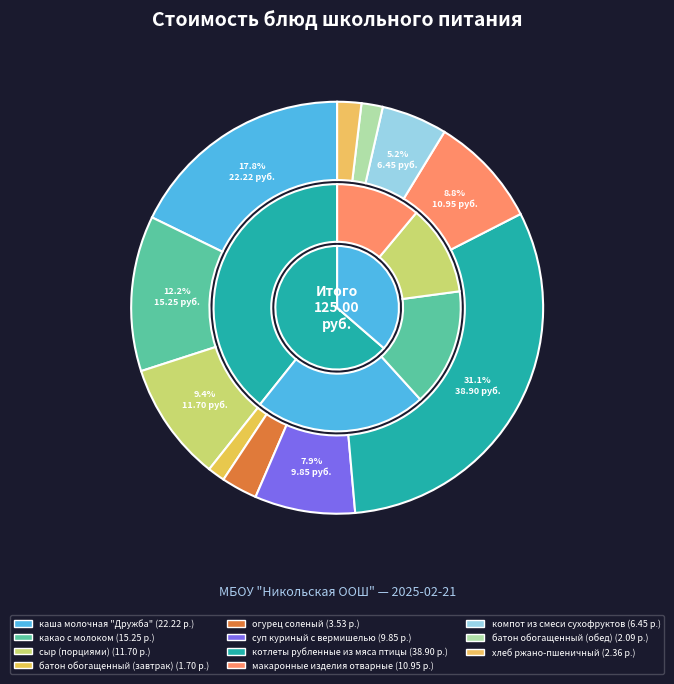

Approximately how many times larger is the value at огурец соленый compared to батон обогащенный (завтрак)?

2.1